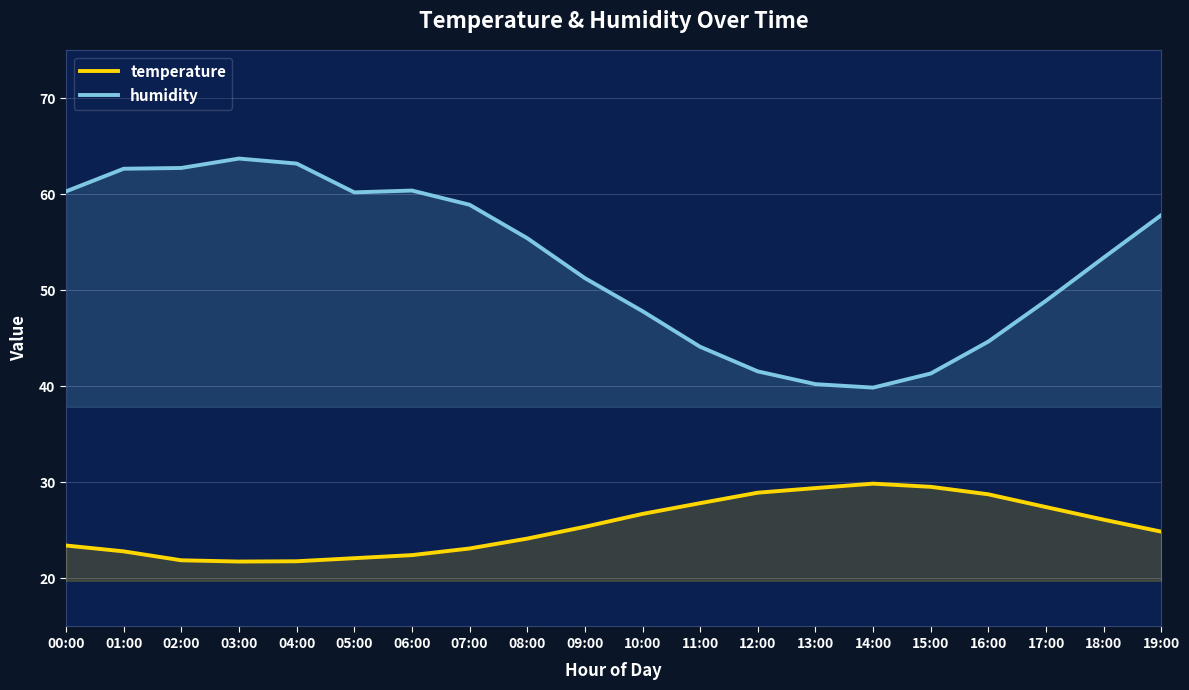

What is the label of the 19th point from the left?

18:00